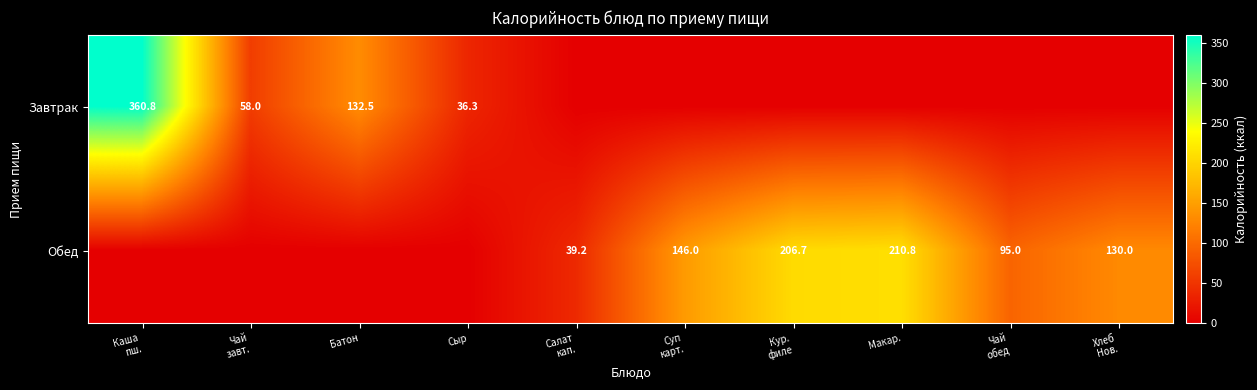

List the labels in order of Обед value, largest first.

Макар., Кур. филе, Суп карт., Хлеб Нов., Чай обед, Салат кап., Каша пш., Чай завт., Батон, Сыр